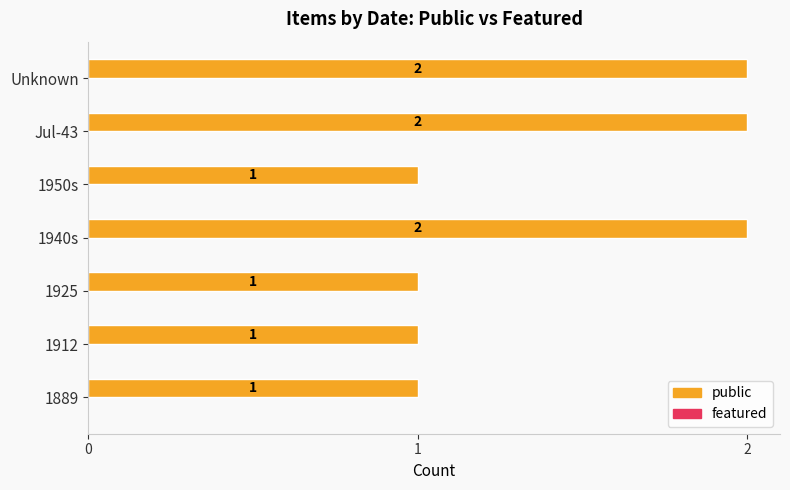

True or false: the data shows 2 at Jul-43.

True